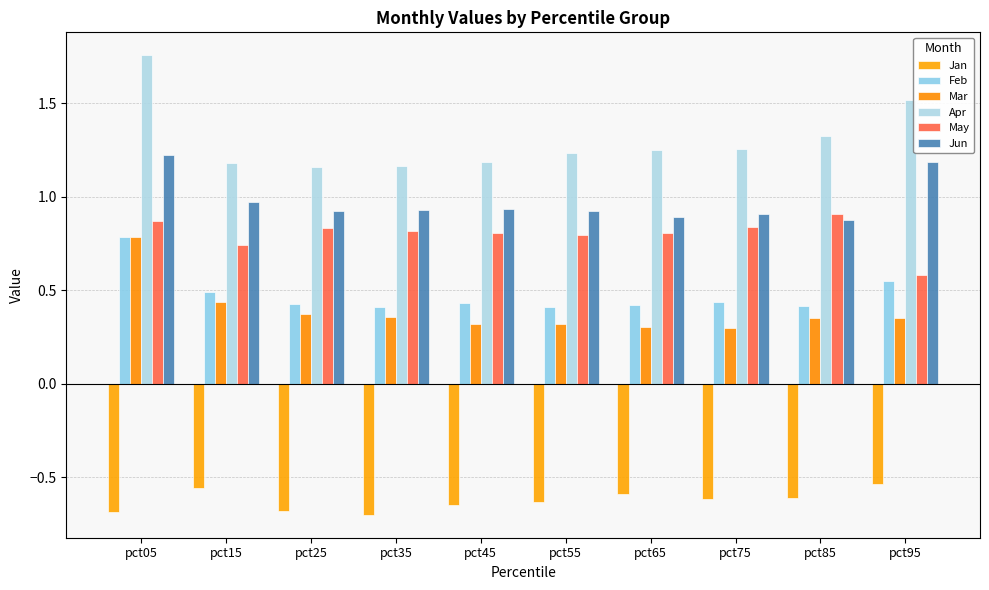

Read the May value at pct95.

0.6